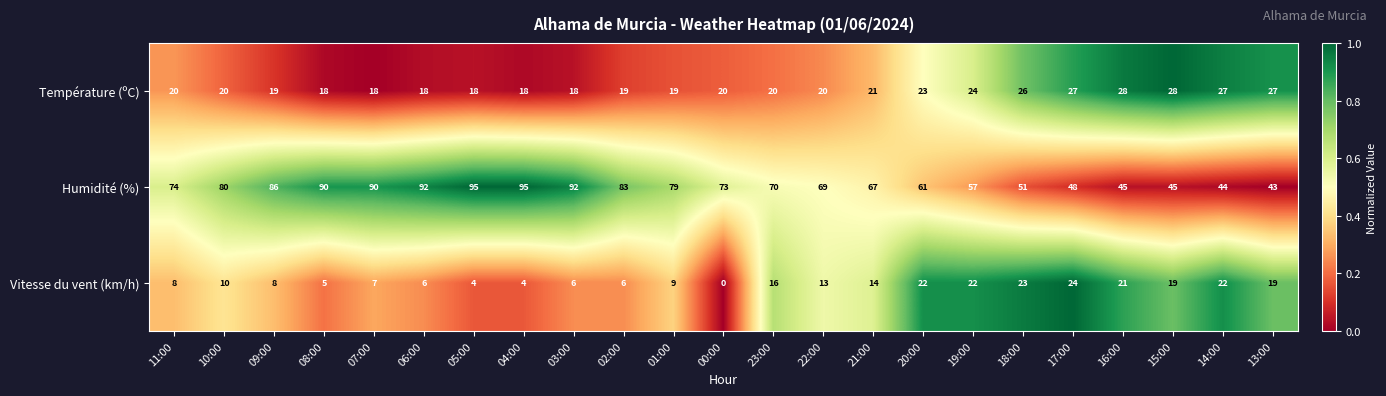

True or false: Vitesse du vent (km/h) has a value of 23 at 18:00.

True